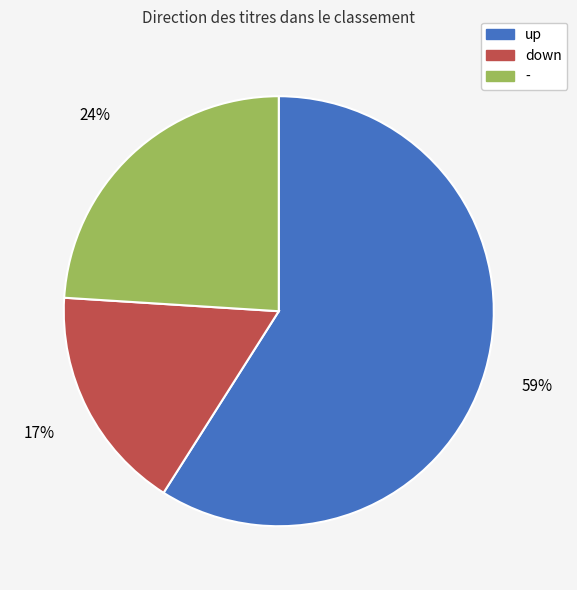

Is the sum of up and down greater than half?

Yes